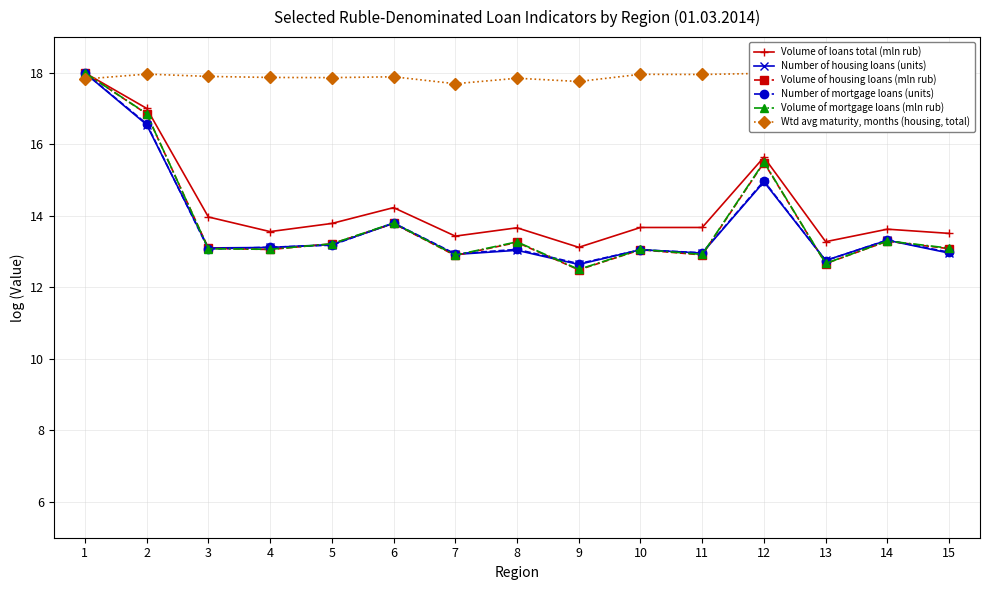

How many interior local valleys does the Volume of mortgage loans (mln rub) series have?

5